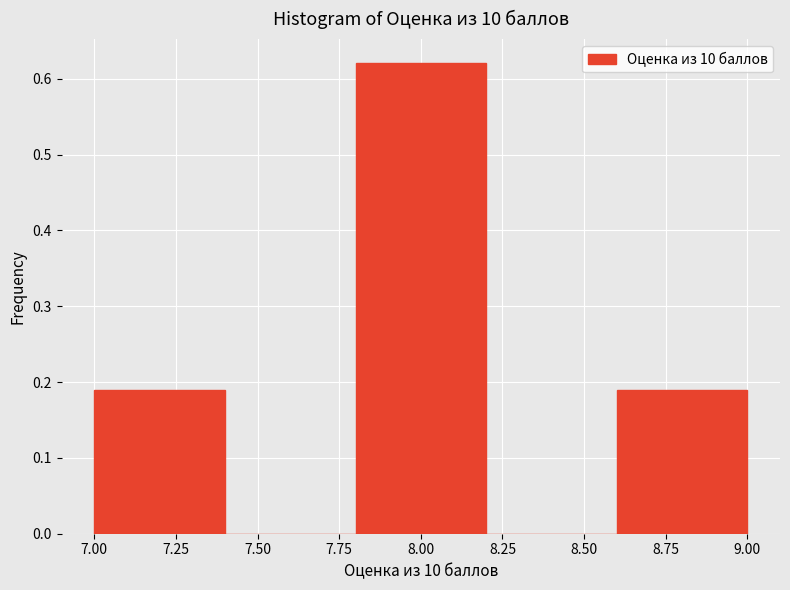

Reading left to right, list every bar in this chart as the range it spans on the x-axis followed by its height. The values are not printed on the chart, so give them approximately, as read against the axis.

7.0 to 7.4: 0.19
7.4 to 7.8: 0
7.8 to 8.2: 0.62
8.2 to 8.6: 0
8.6 to 9.0: 0.19